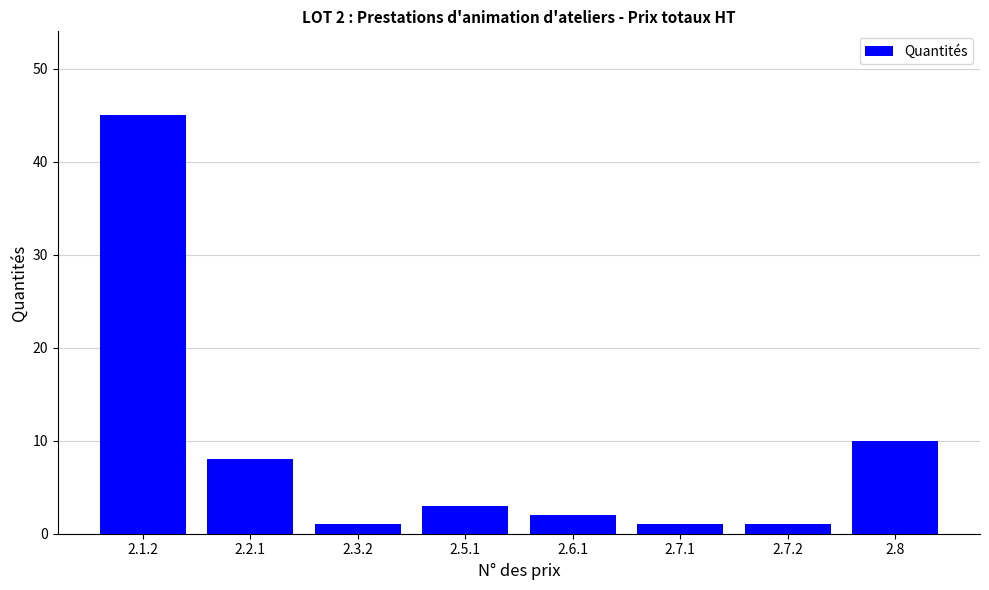

What position from the left is 2.2.1?

2